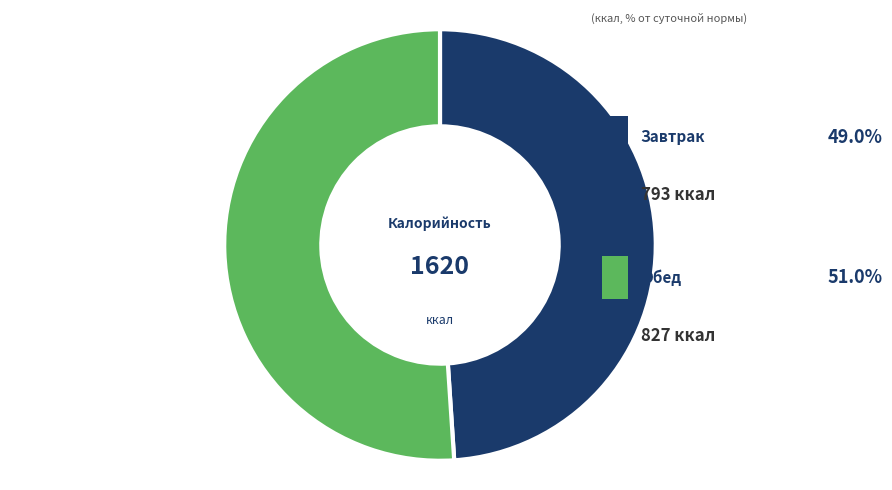

The Салат из свежих огурцов slice represents 13% of the pie. True or false?

False